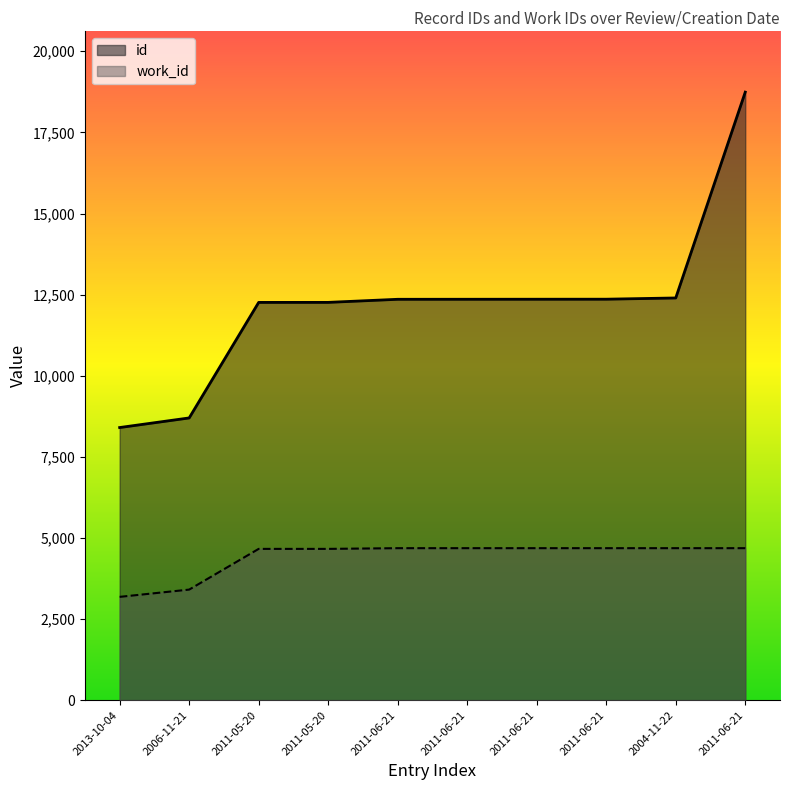

What is the label of the 7th point from the right?

2011-05-20